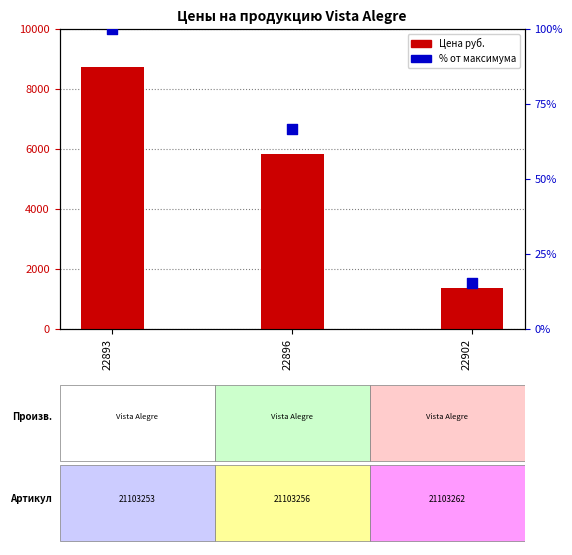

Which series contains the lowest Y value?

% от максимума